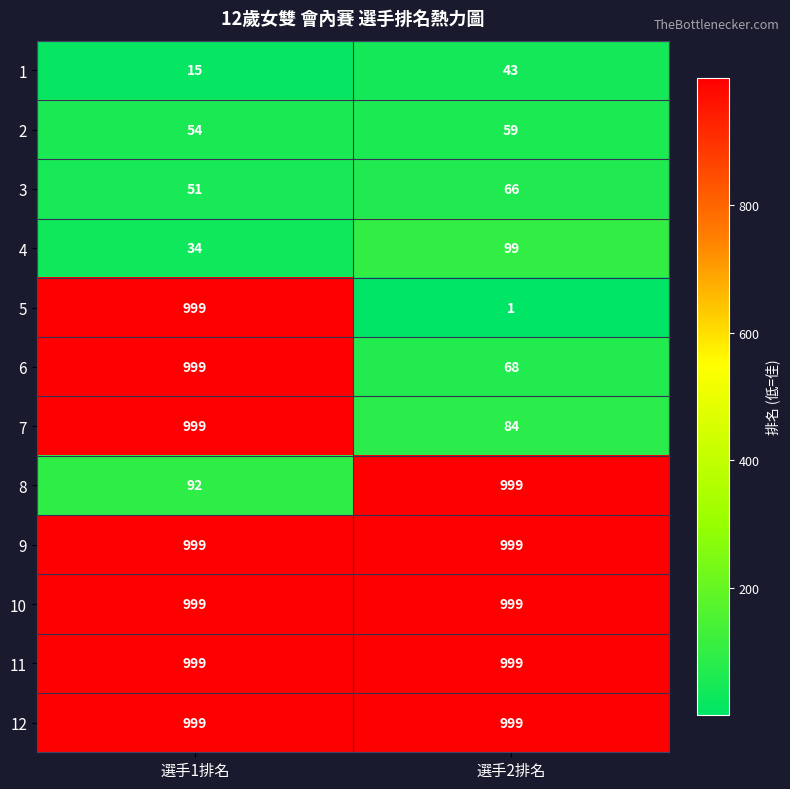

At which category does the chart reach its minimum across all series?

選手2排名